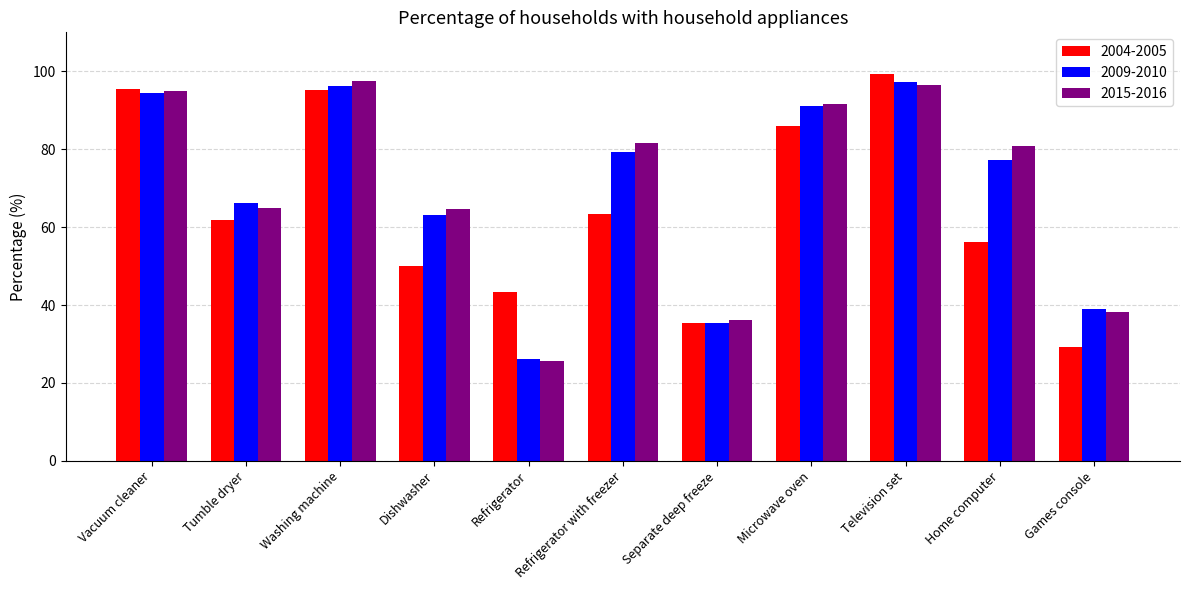

The value of 2009-2010 at Microwave oven is 21.6. True or false?

False